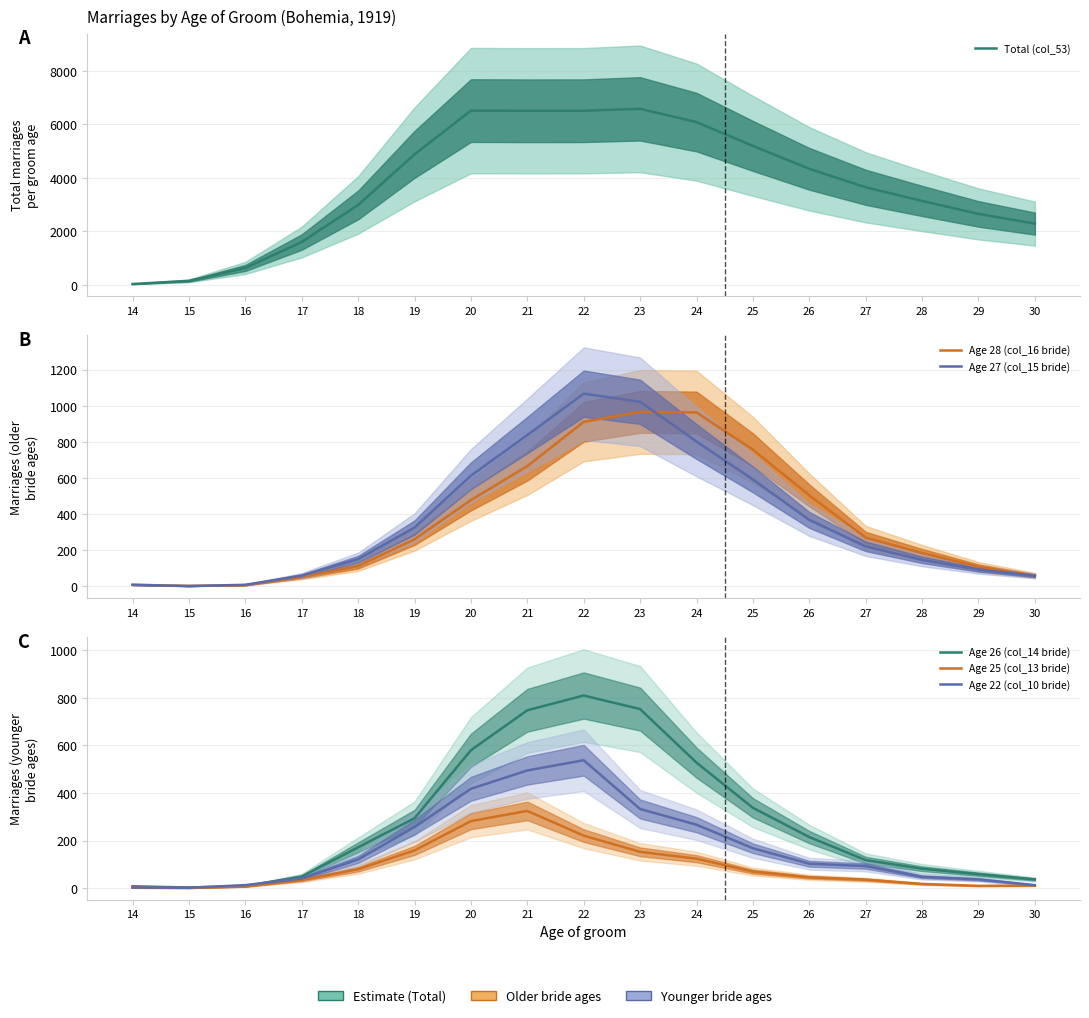

What is the total value across all series at 29?

2958